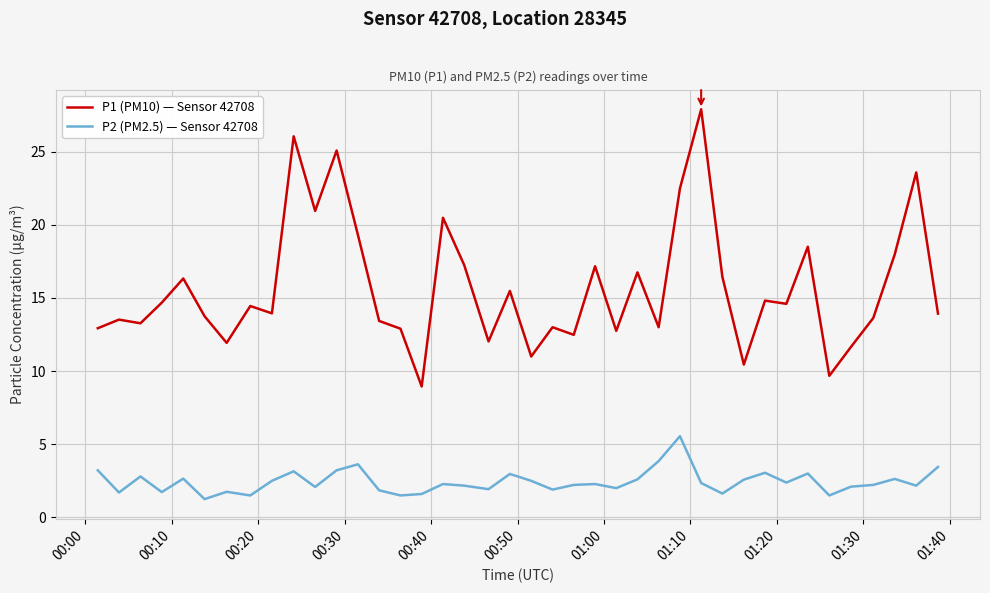

True or false: P1 (PM10) — Sensor 42708 and P2 (PM2.5) — Sensor 42708 cross at least once.

False